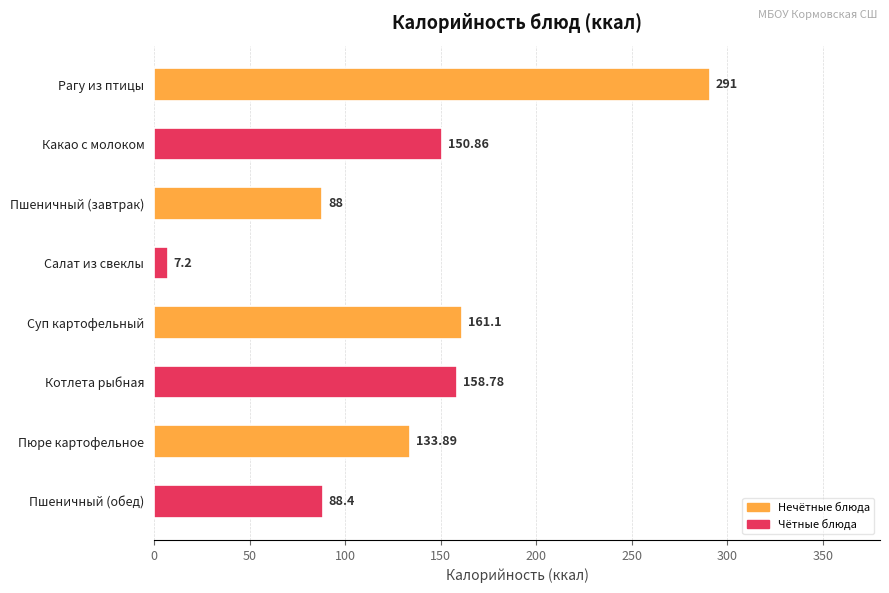

What is the label of the 2nd bar from the bottom?

Пюре картофельное